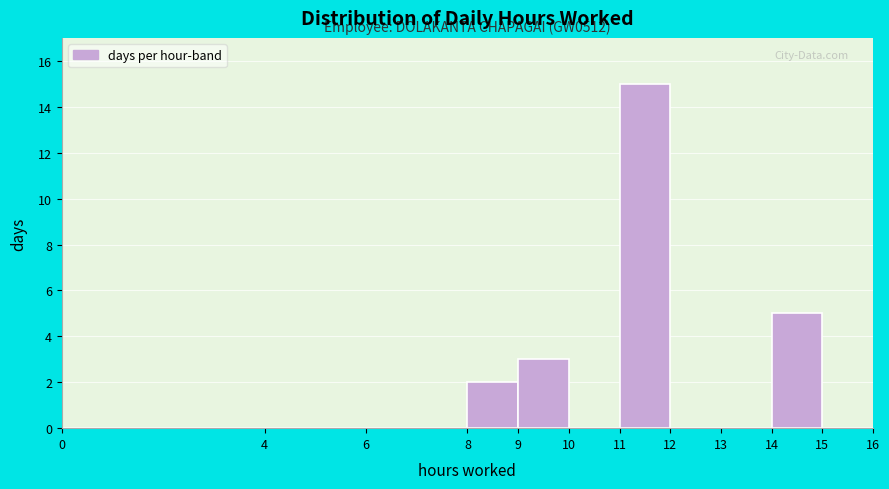

Which range on the x-axis has the tallest bar?

11 to 12